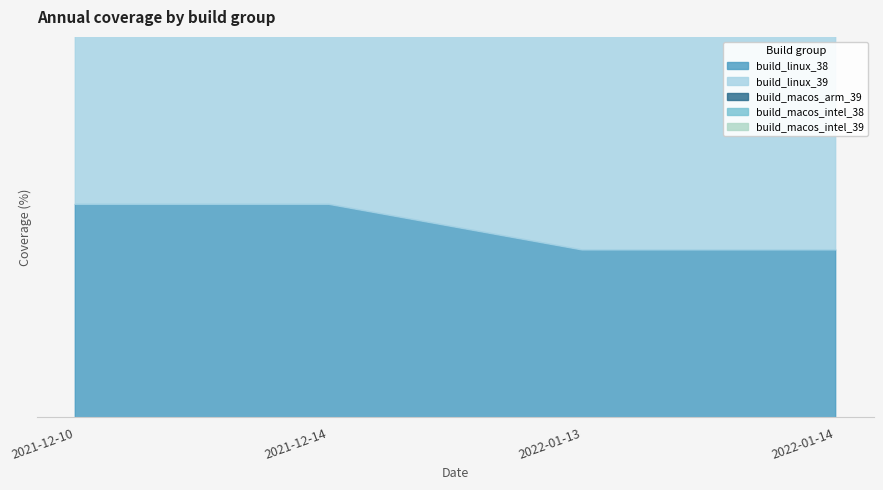

What is the total value across all series at 2022-01-13?

405